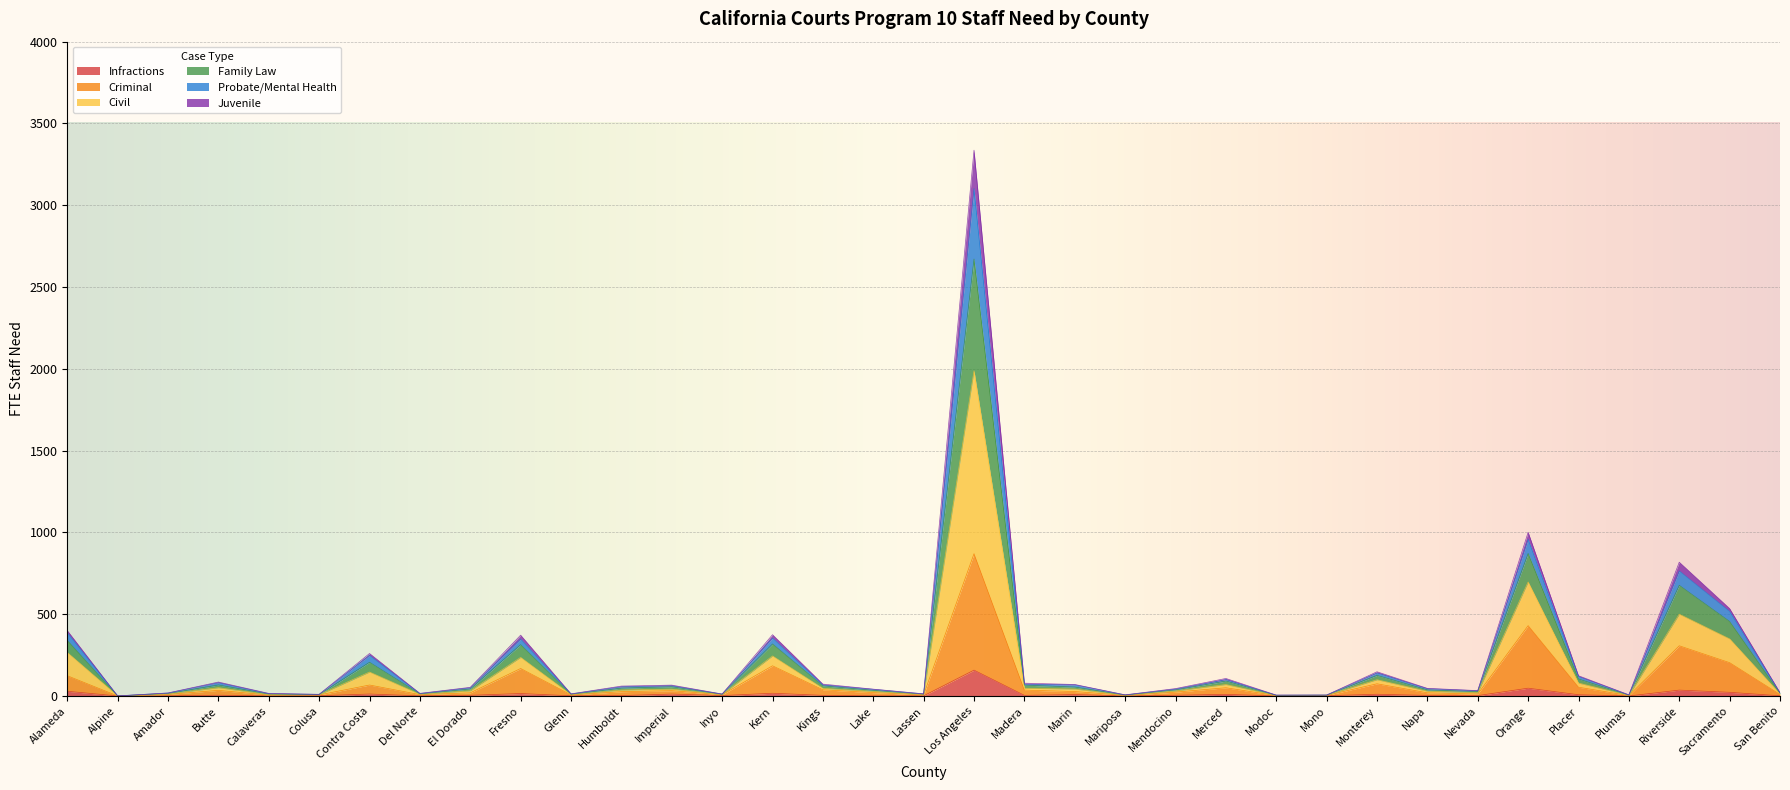

What is the highest value of the Infractions series?

158.7